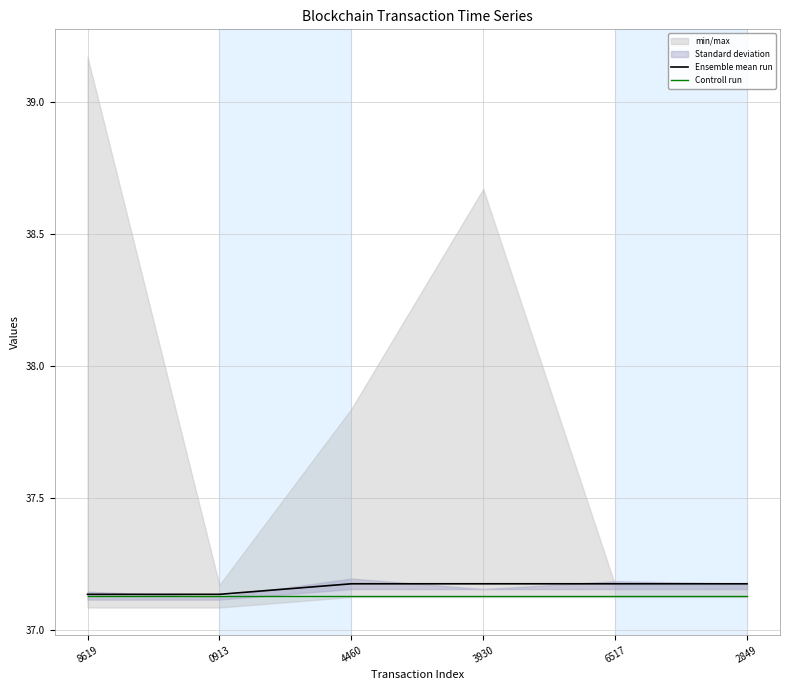

Which series has the widest spread of values?

Ensemble mean run